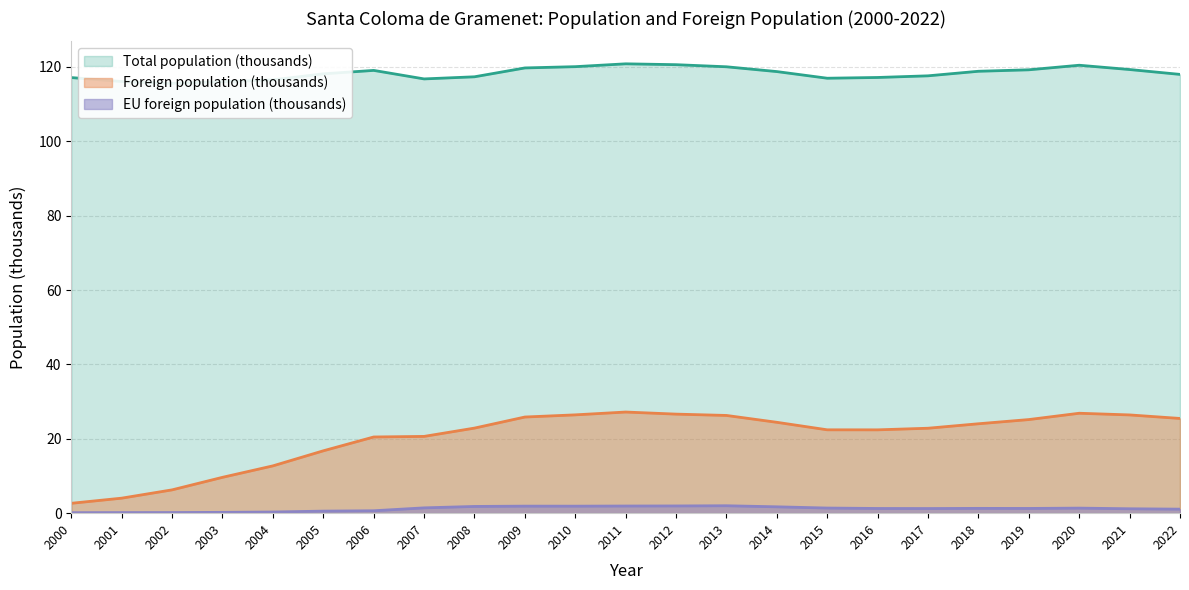

What is the value of the EU foreign population point at the 17th from the left?

1.3